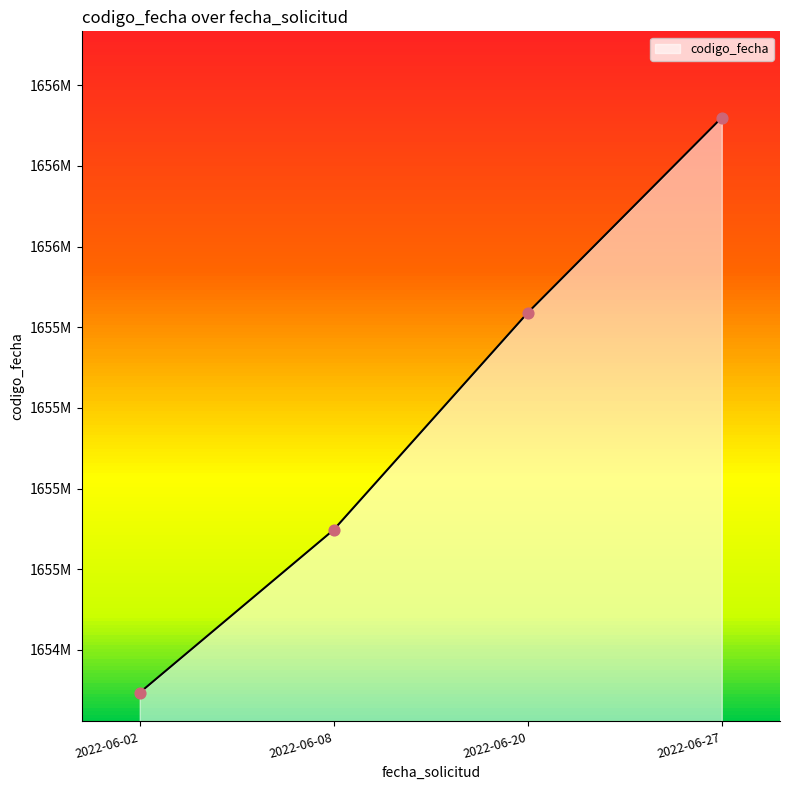

Is this an area chart (filled region under the line)?

Yes